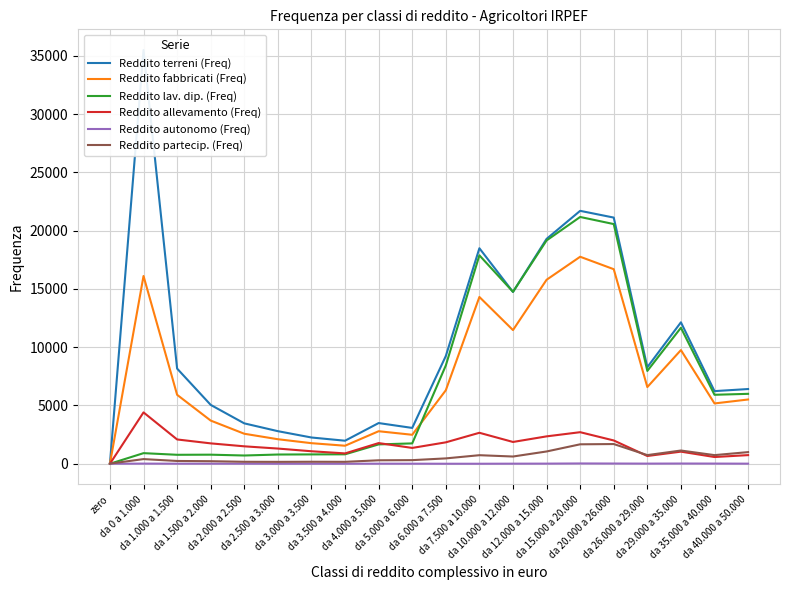

At how many categories does at least one series exceed 23882?

1